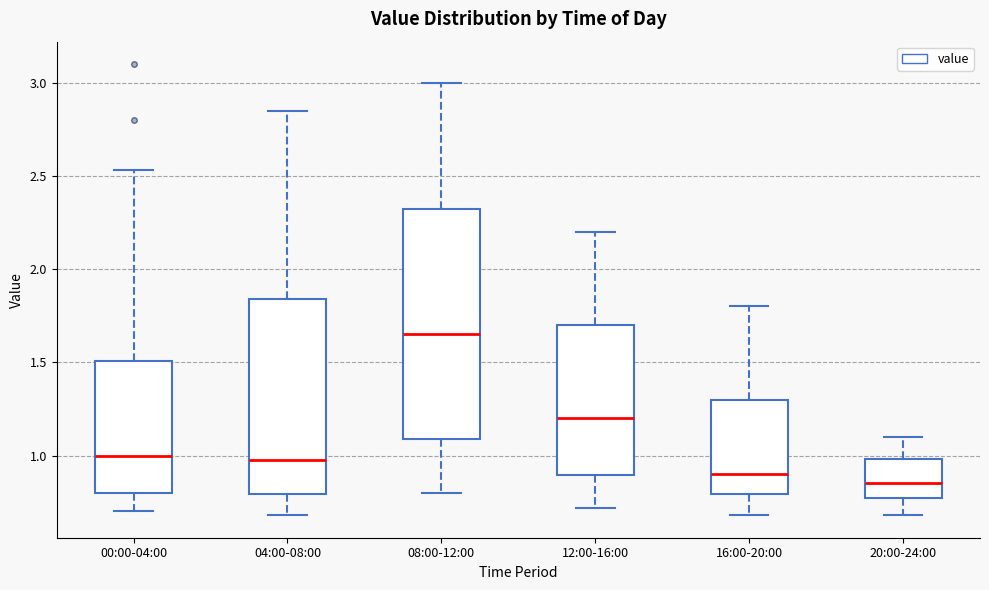

Reading left to right, transcribe this box plot: for each box, give where its median line is, the range the box spans, and where its two whiskers end, as read against the y-axis. The values are not printed on the chart, so give them approximately, as read against the axis.

00:00-04:00: median 1.00, box 0.80 to 1.50, whiskers 0.70 to 2.55
04:00-08:00: median 1.00, box 0.80 to 1.85, whiskers 0.70 to 2.85
08:00-12:00: median 1.65, box 1.10 to 2.35, whiskers 0.80 to 3.00
12:00-16:00: median 1.20, box 0.90 to 1.70, whiskers 0.70 to 2.20
16:00-20:00: median 0.90, box 0.80 to 1.30, whiskers 0.70 to 1.80
20:00-24:00: median 0.85, box 0.75 to 1.00, whiskers 0.70 to 1.10